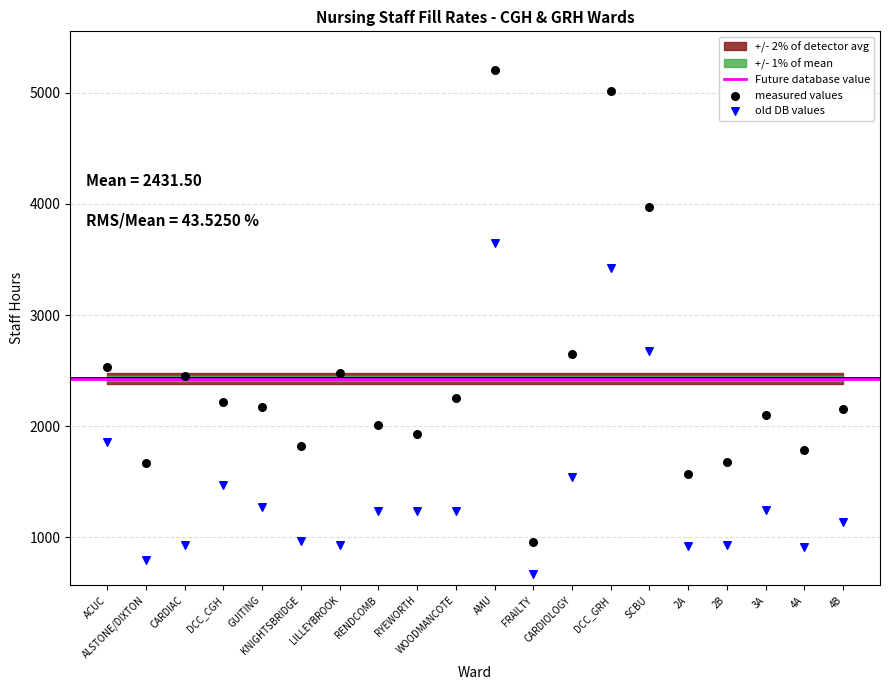

In the measured values series, what Y value is closest to 3082?

2647.5